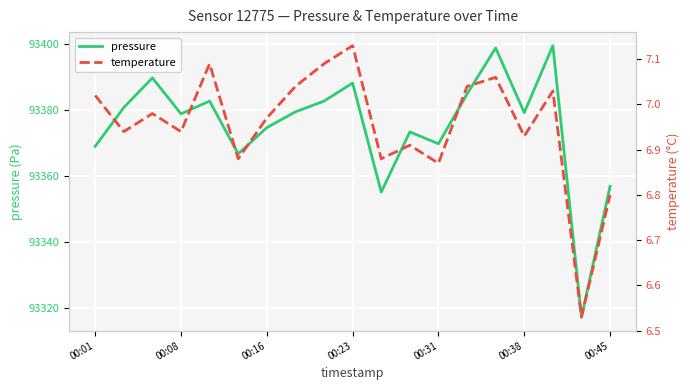

What is the highest value of the pressure series?

93399.4